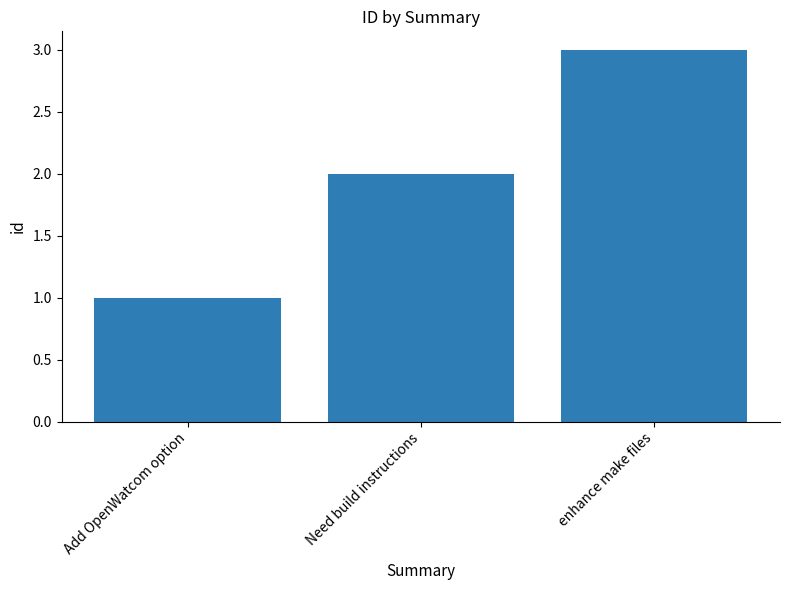

What is the smallest value displayed?

1